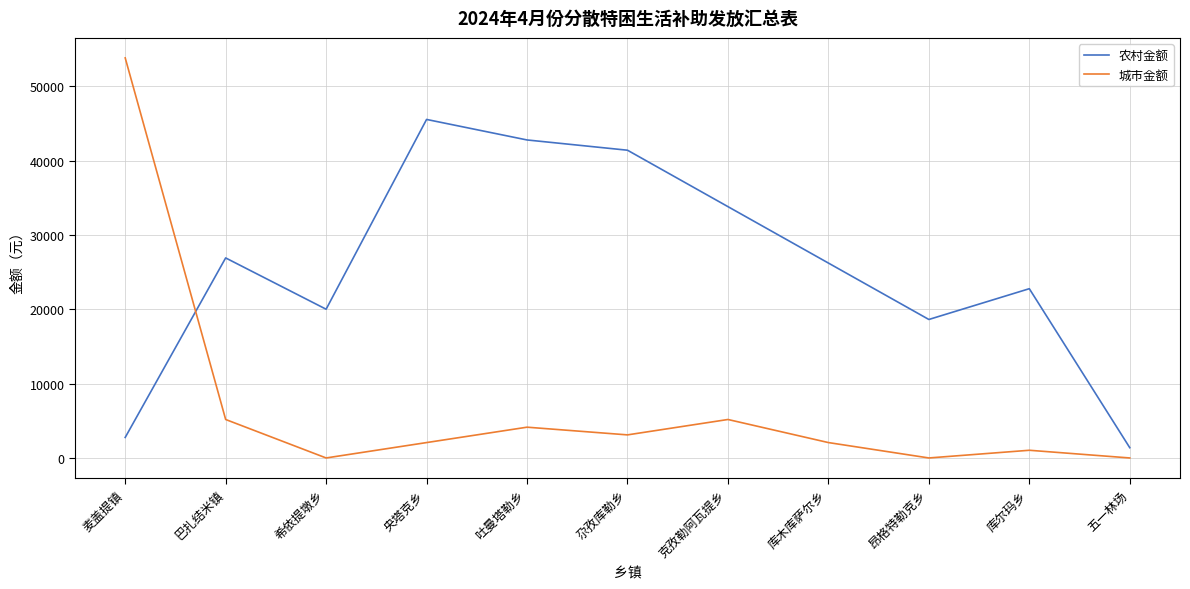

True or false: 农村金额 and 城市金额 intersect in this chart.

True